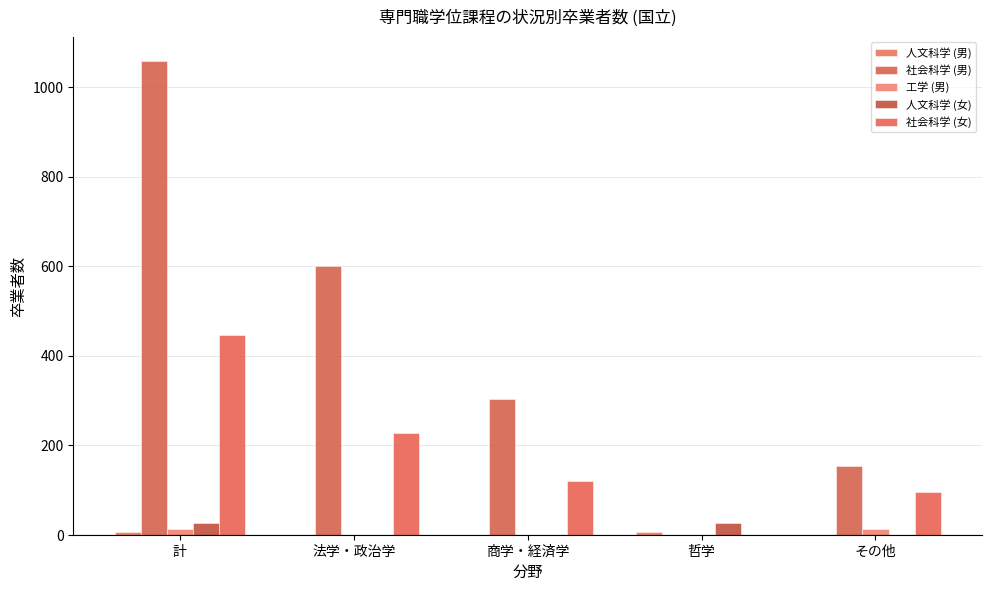

How many data points does each series have?

5